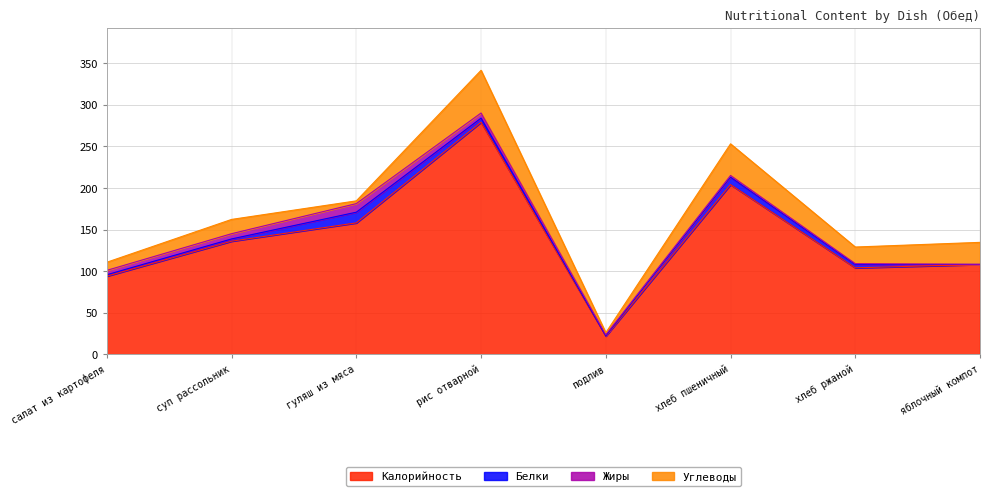

Reading left to right, list all the values displayed in this chart.

Калорийность: 94.0	136.0	158.0	279.0	22.0	204.0	104.0	108.0
Белки: 1.7	2.7	12.8	4.9	0.3	9.0	4.0	0.1
Жиры: 5.2	6.3	10.3	6.1	1.3	2.0	1.0	0.1
Углеводы: 9.8	17.2	3.3	51.3	2.4	38.0	20.0	26.4